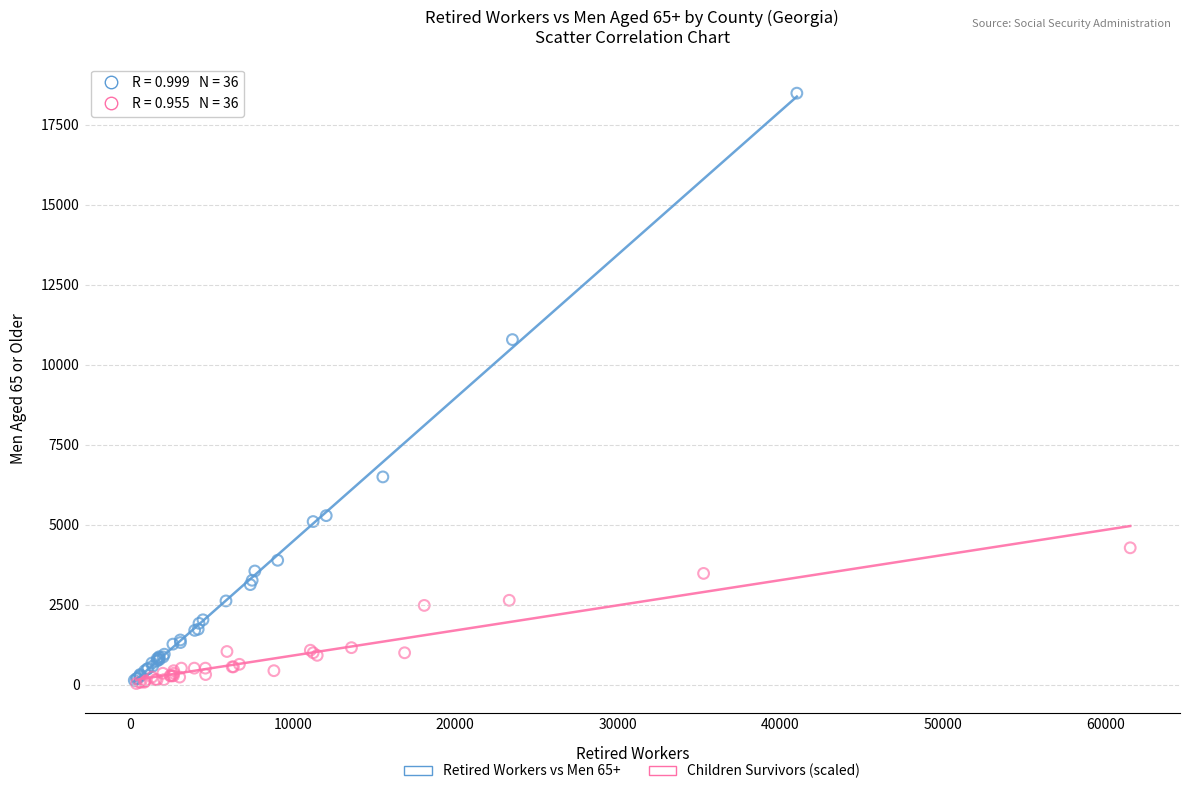

Which series has the largest Y range (max minus min)?

Retired Workers vs Men 65+